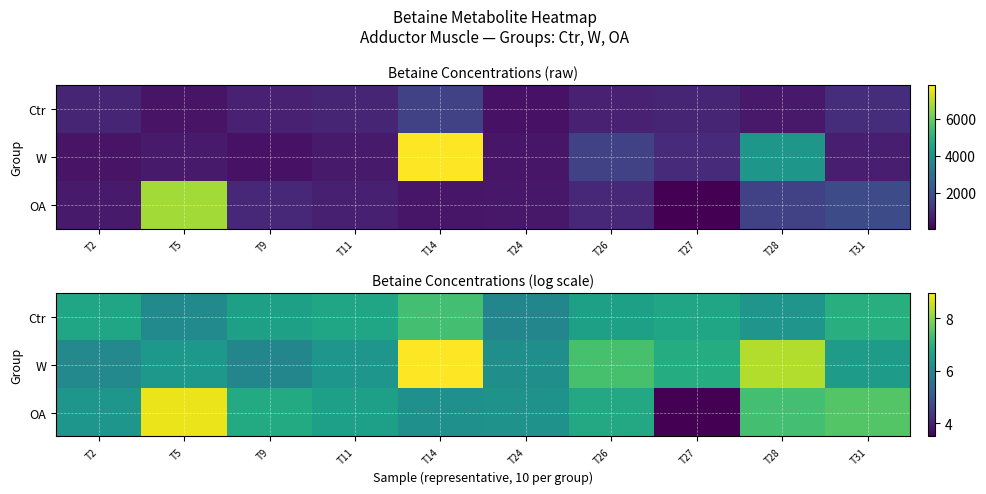

Which series has the largest total across all categories?

W